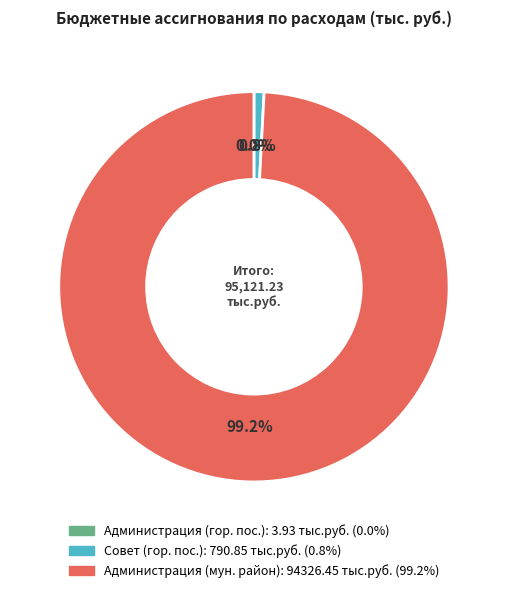

To the nearest percent, what is the difference between the largest and smallest slice percentages?

99%